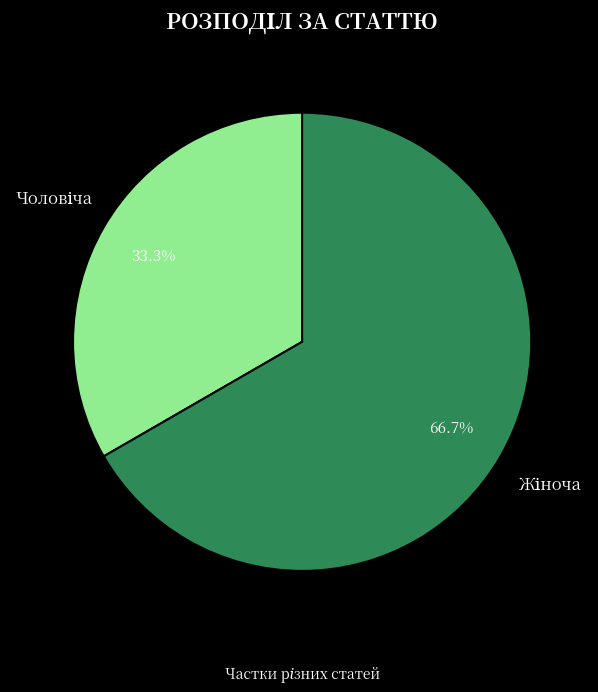

How many segments does this pie chart have?

2